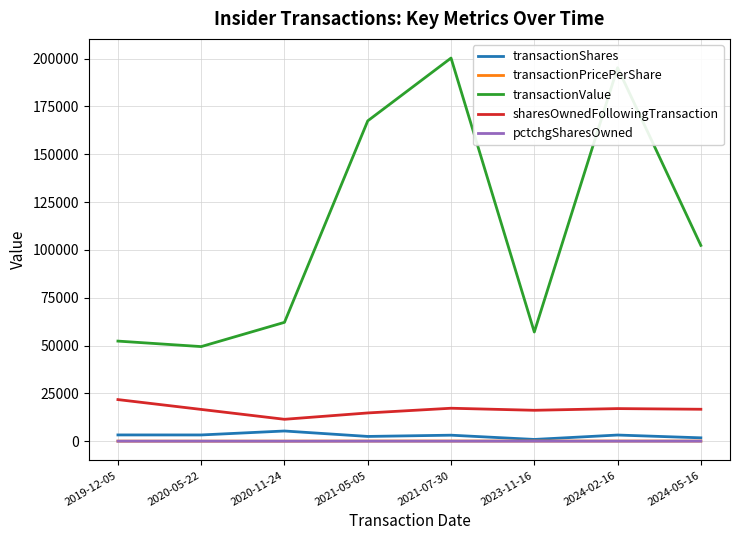

How many values in the transactionPricePerShare series are below 61?

4